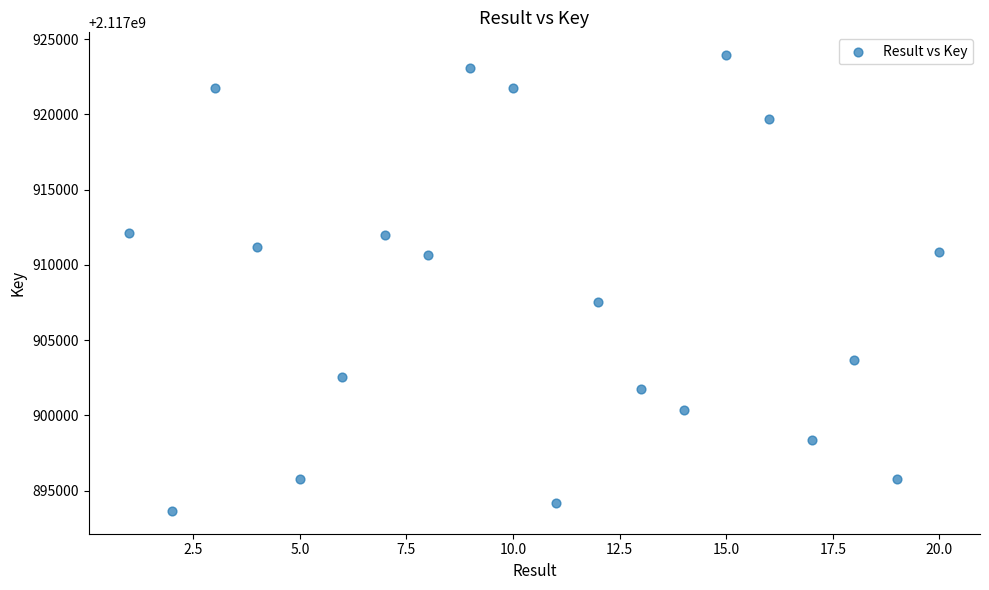

What is the range of X values (max minus min)?

19